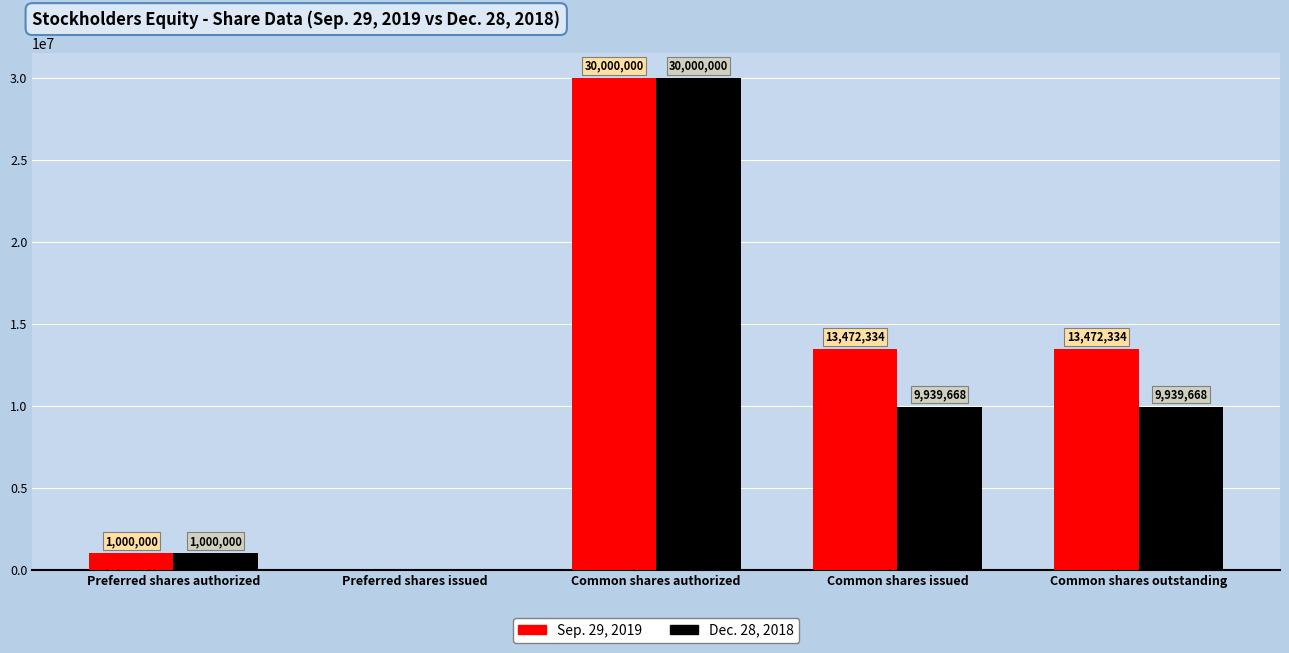

Is it true that Sep. 29, 2019 equals 5259806 at Common shares issued?

False